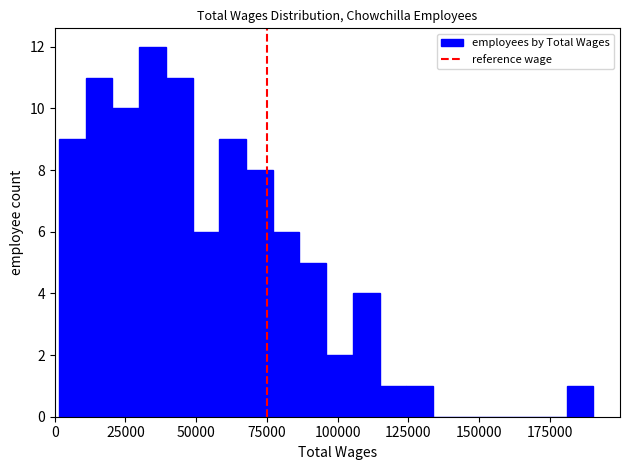

Around what value on the x-axis is the tallest bar? Give the approximate position of its centre, as read against the axis.

35000